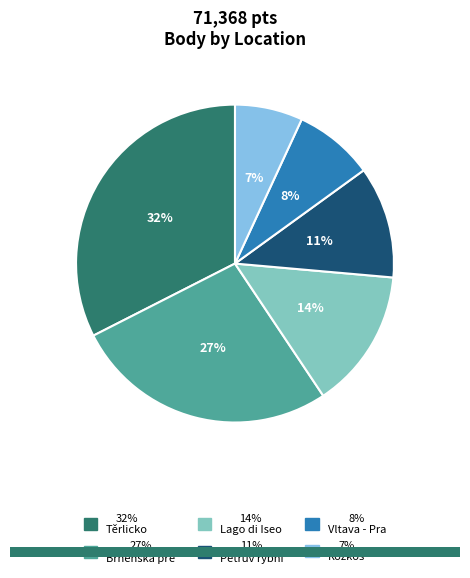

Is there any slice that represents more than half of the pie?

No